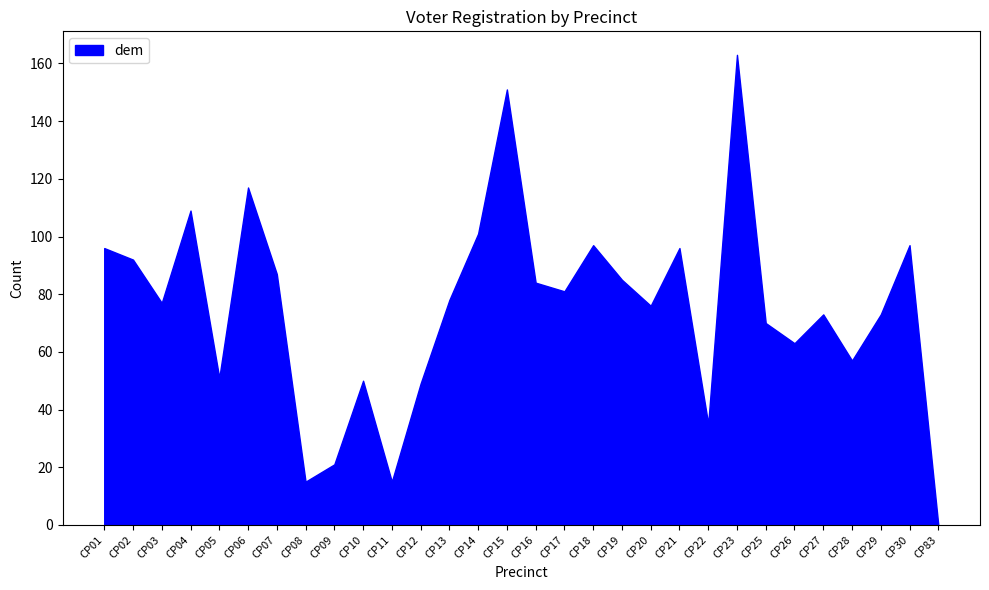

What value does the data have at CP06, to the nearest 5?

115